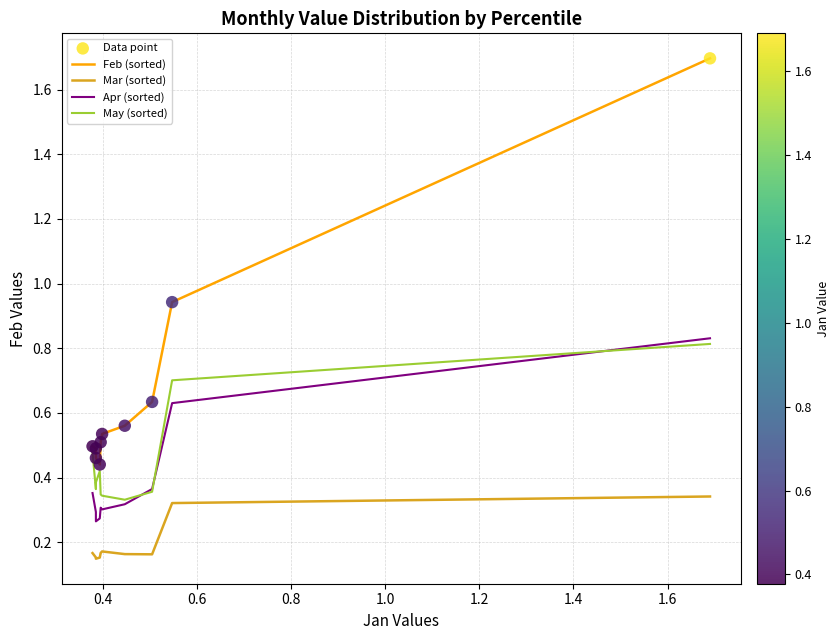

True or false: May (sorted) and Mar (sorted) intersect in this chart.

False